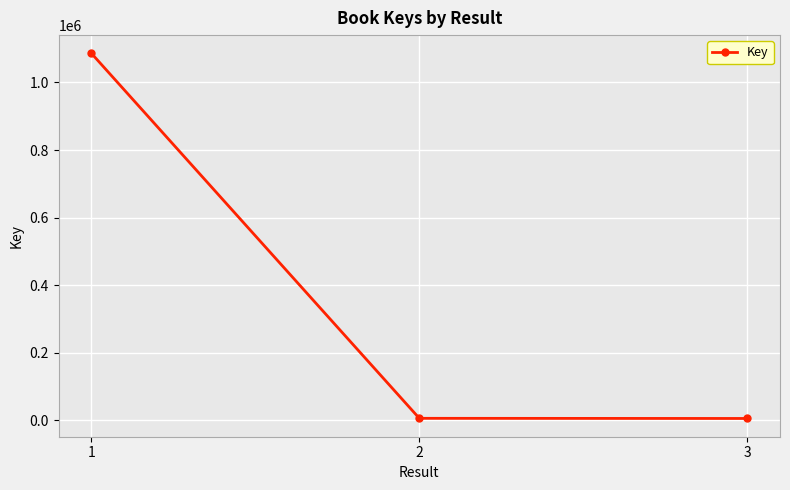

Is this an area chart (filled region under the line)?

No